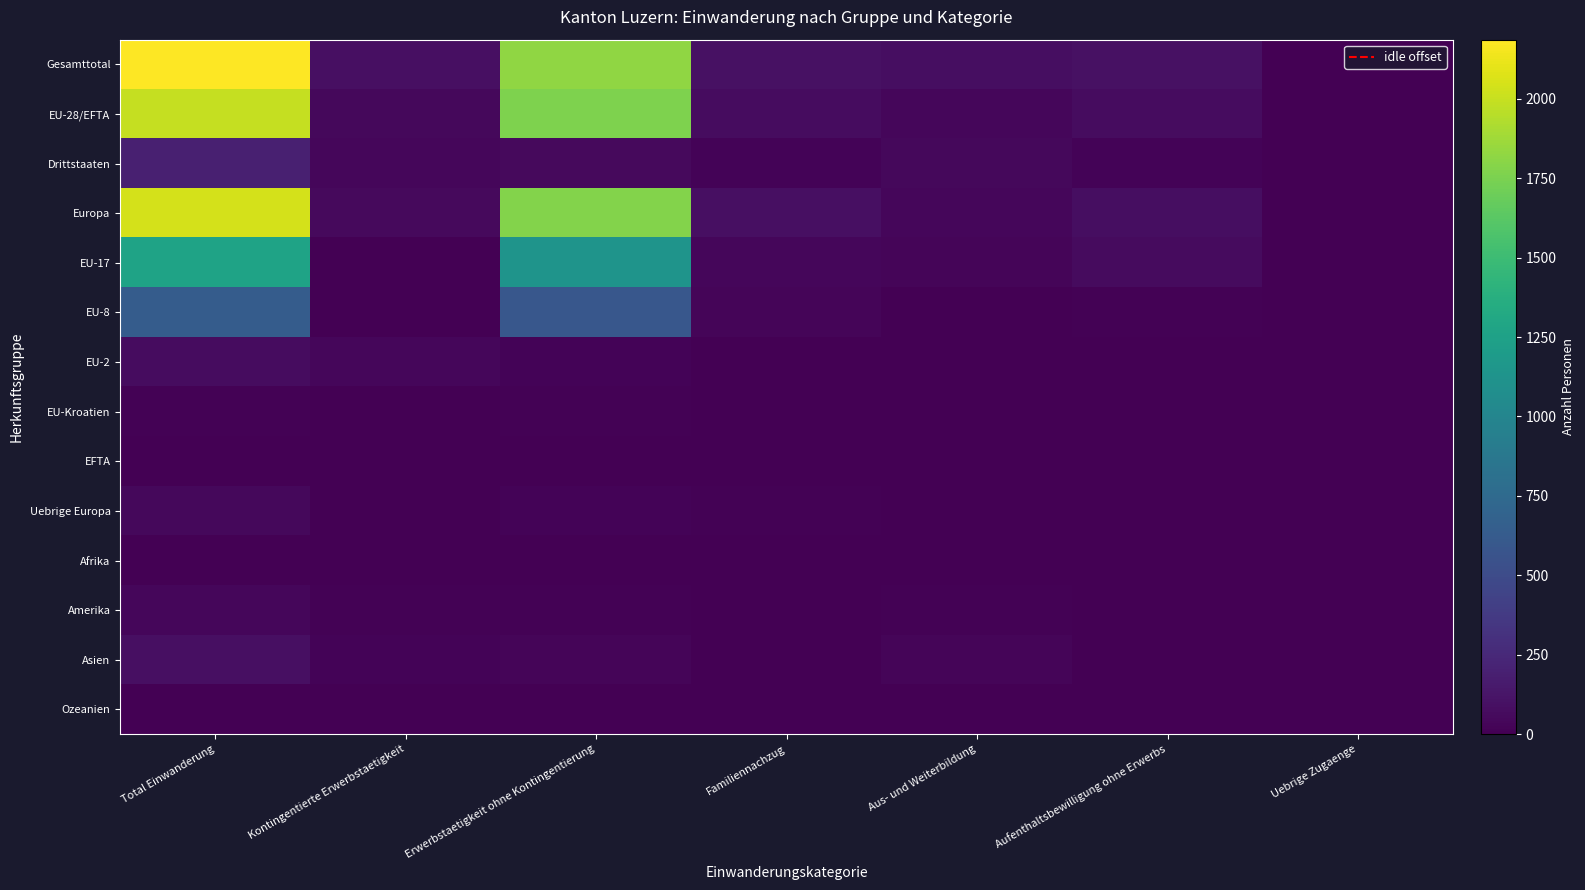

Between Total Einwanderung and Uebrige Zugaenge, which series saw the biggest shift?

Gesamttotal